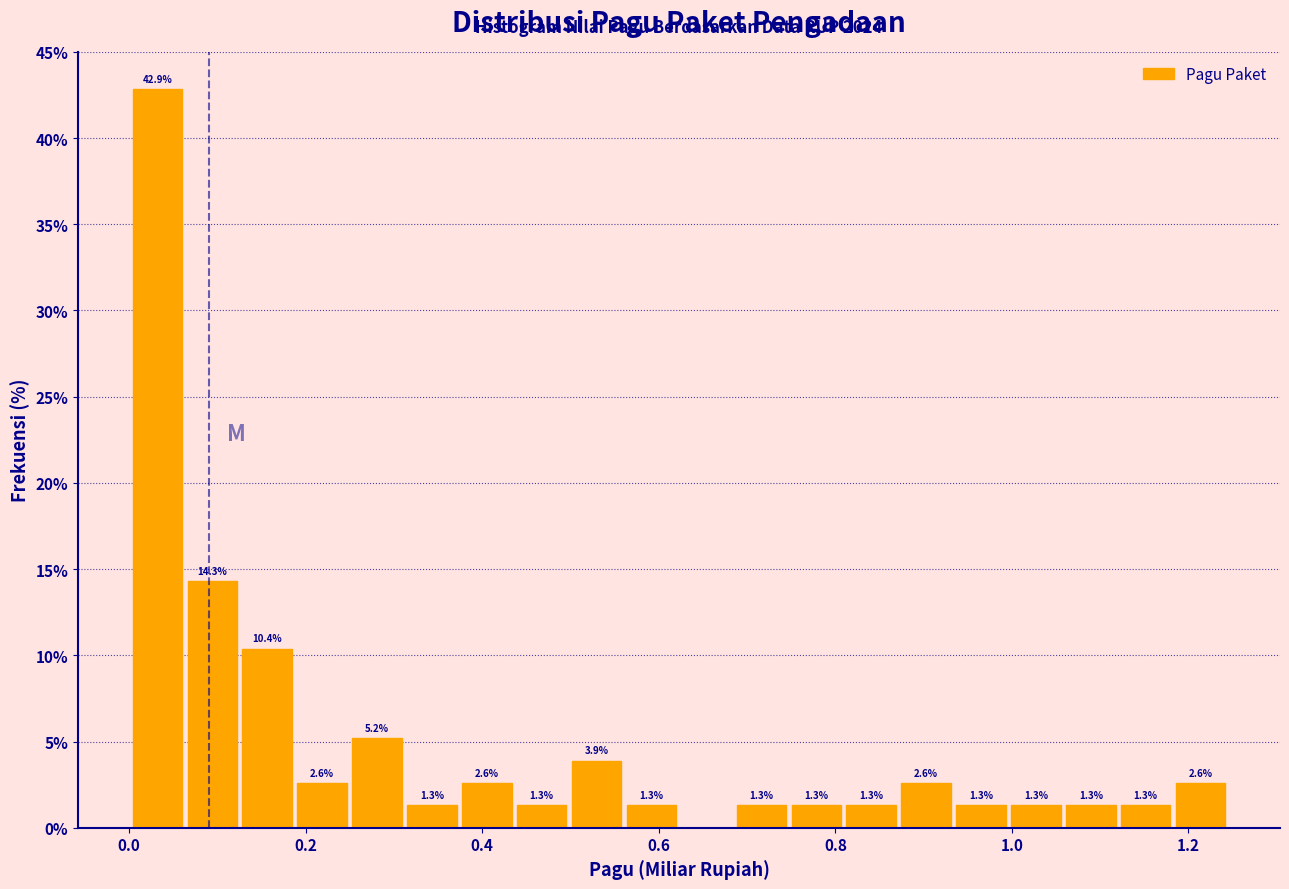

Read against the x-axis, roughly where is the centre of the tallest bar?

0.04